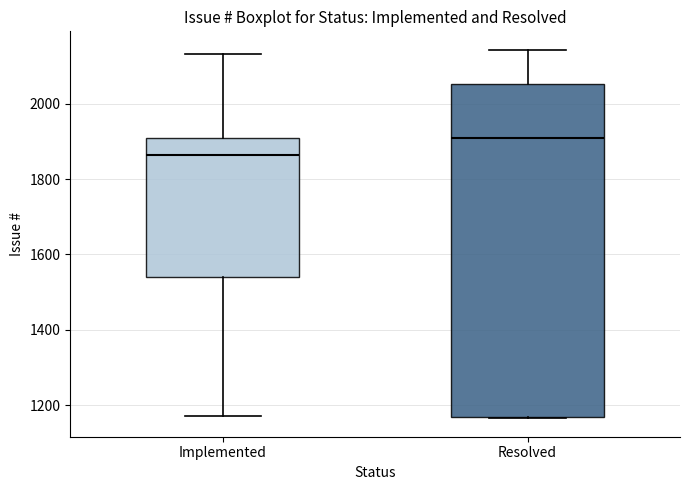

Which box has the highest median line?

Resolved